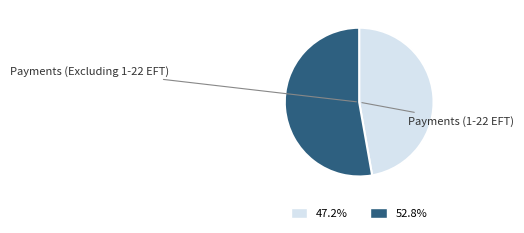

Do 52.8% and 47.2% together represent more than half of the pie?

Yes